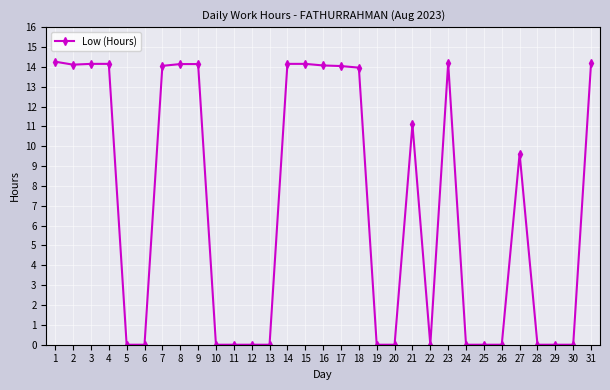

Does the chart display data point markers on the line(s)?

Yes